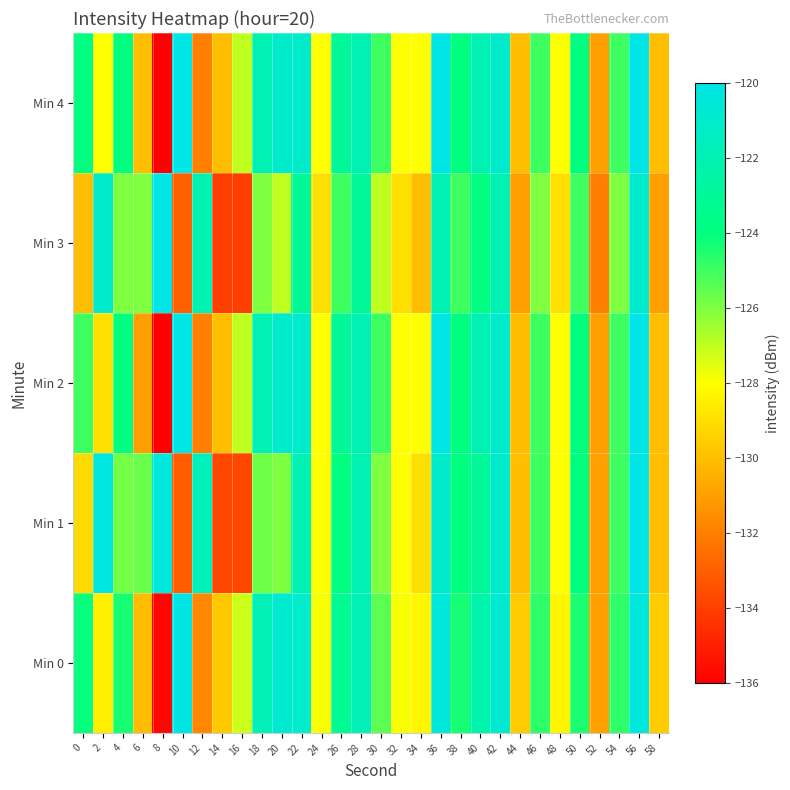

Between 16 and 26, which series saw the biggest shift?

Min 1